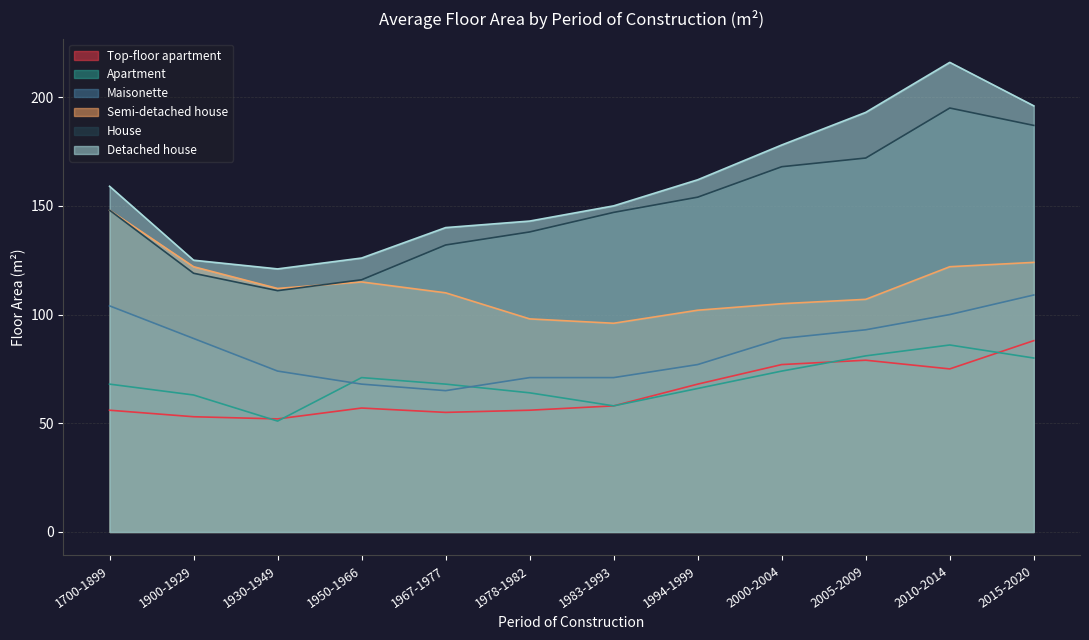

How many interior local valleys does the Semi-detached house series have?

2